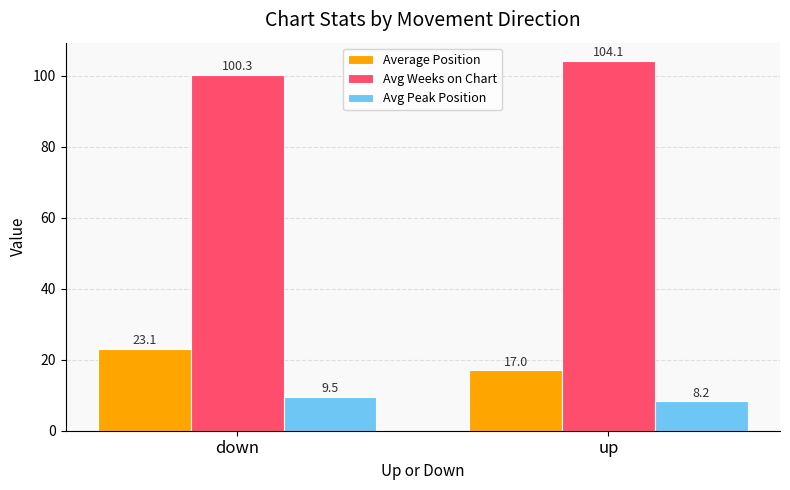

How many groups of bars are there?

2